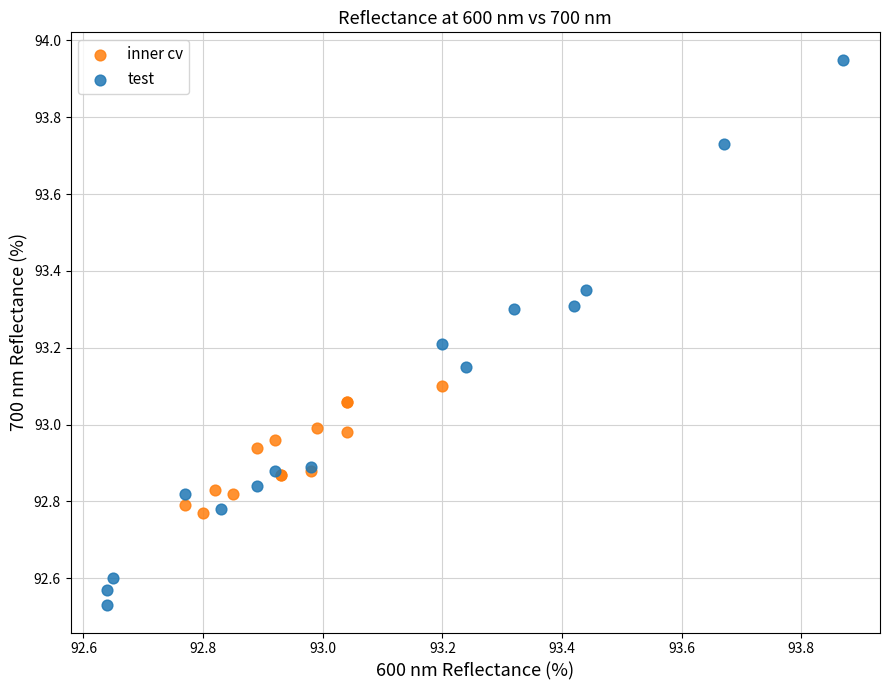

Which series has the largest Y range (max minus min)?

test